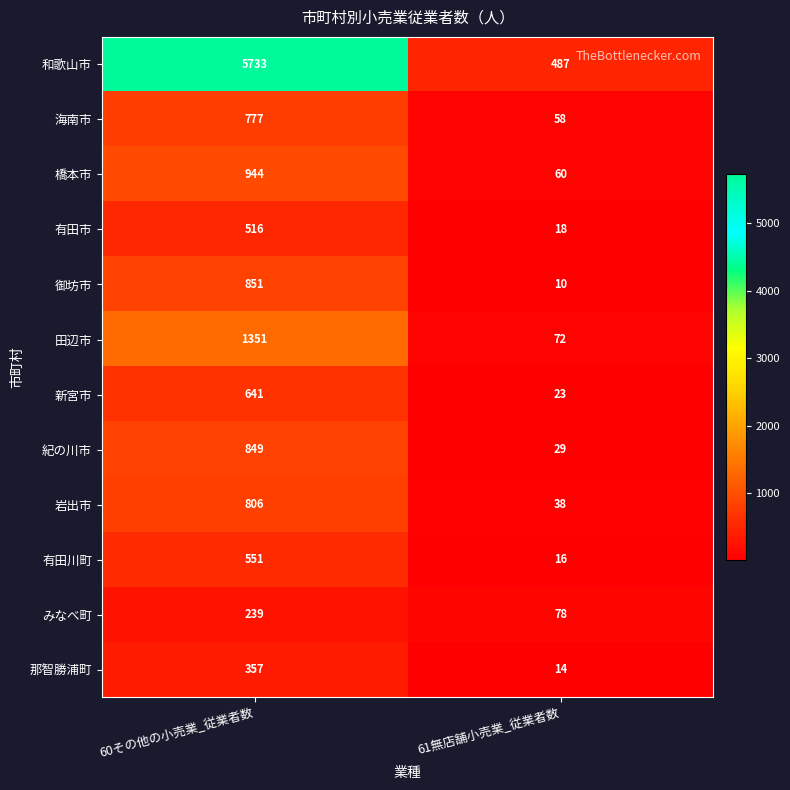

What is the sum of the 岩出市 values at 61無店舗小売業_従業者数 and 60その他の小売業_従業者数?

844